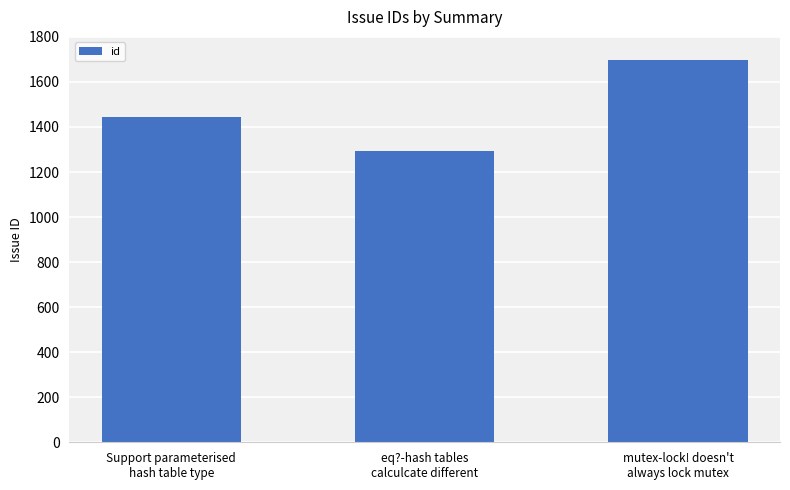

What is the greatest value displayed?

1696